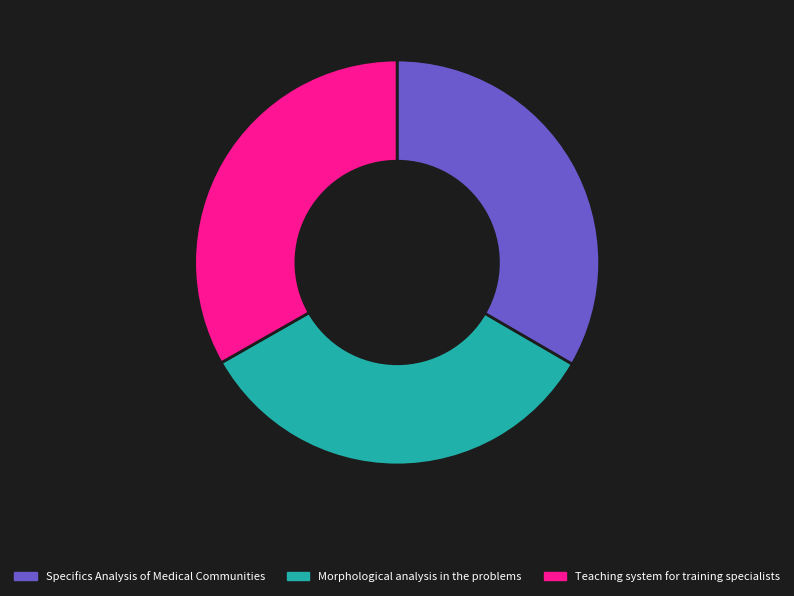

Is the sum of Morphological analysis in the problems and Teaching system for training specialists greater than half?

Yes